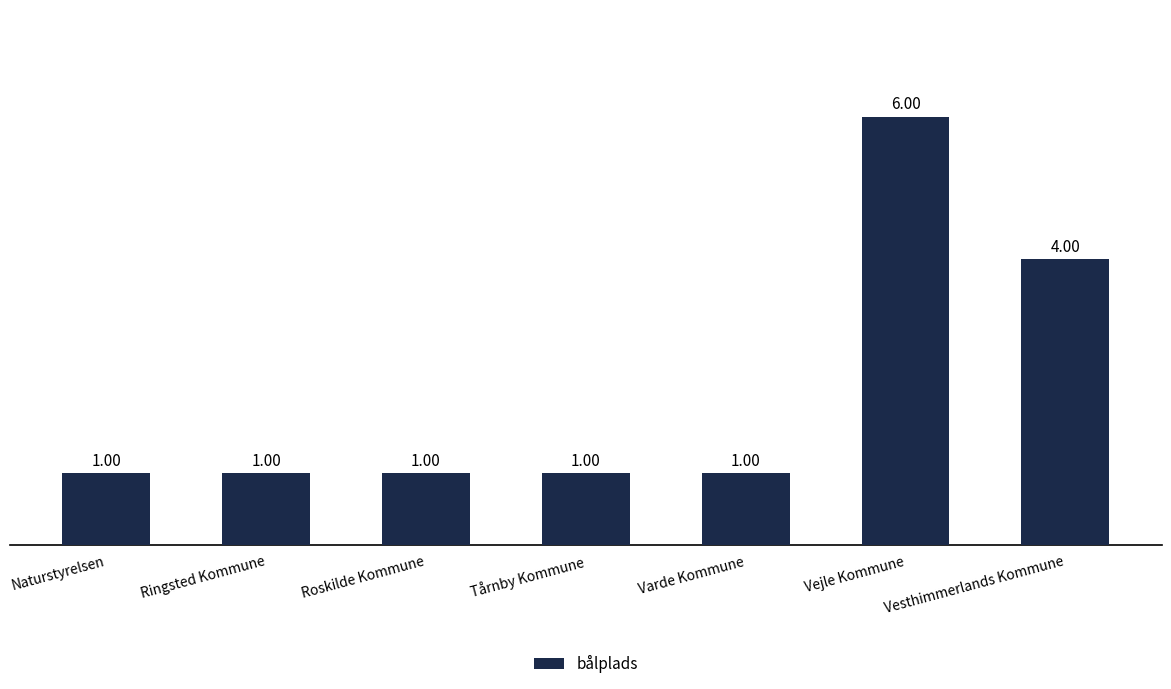

Which label corresponds to the largest value in the chart?

Vejle Kommune